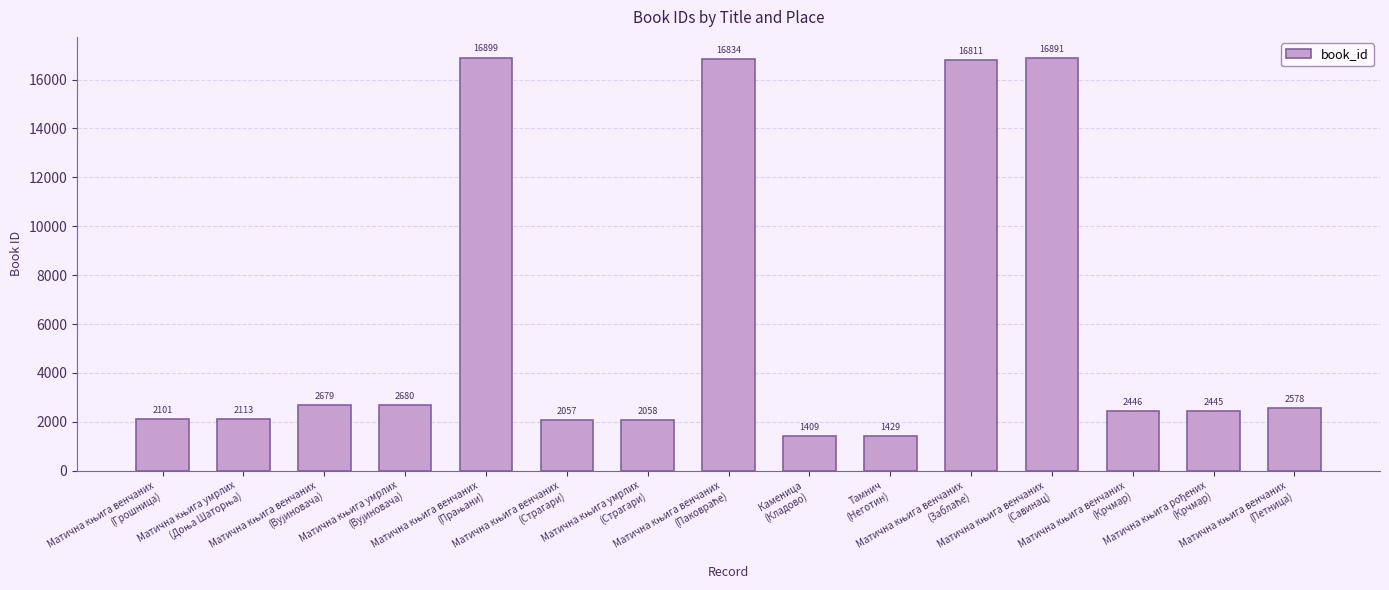

What is the maximum value shown in the chart?

16899